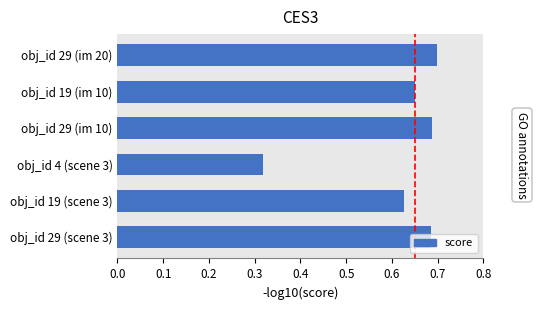

Is it true that the value at obj_id 29 (im 20) is 0.7?

True